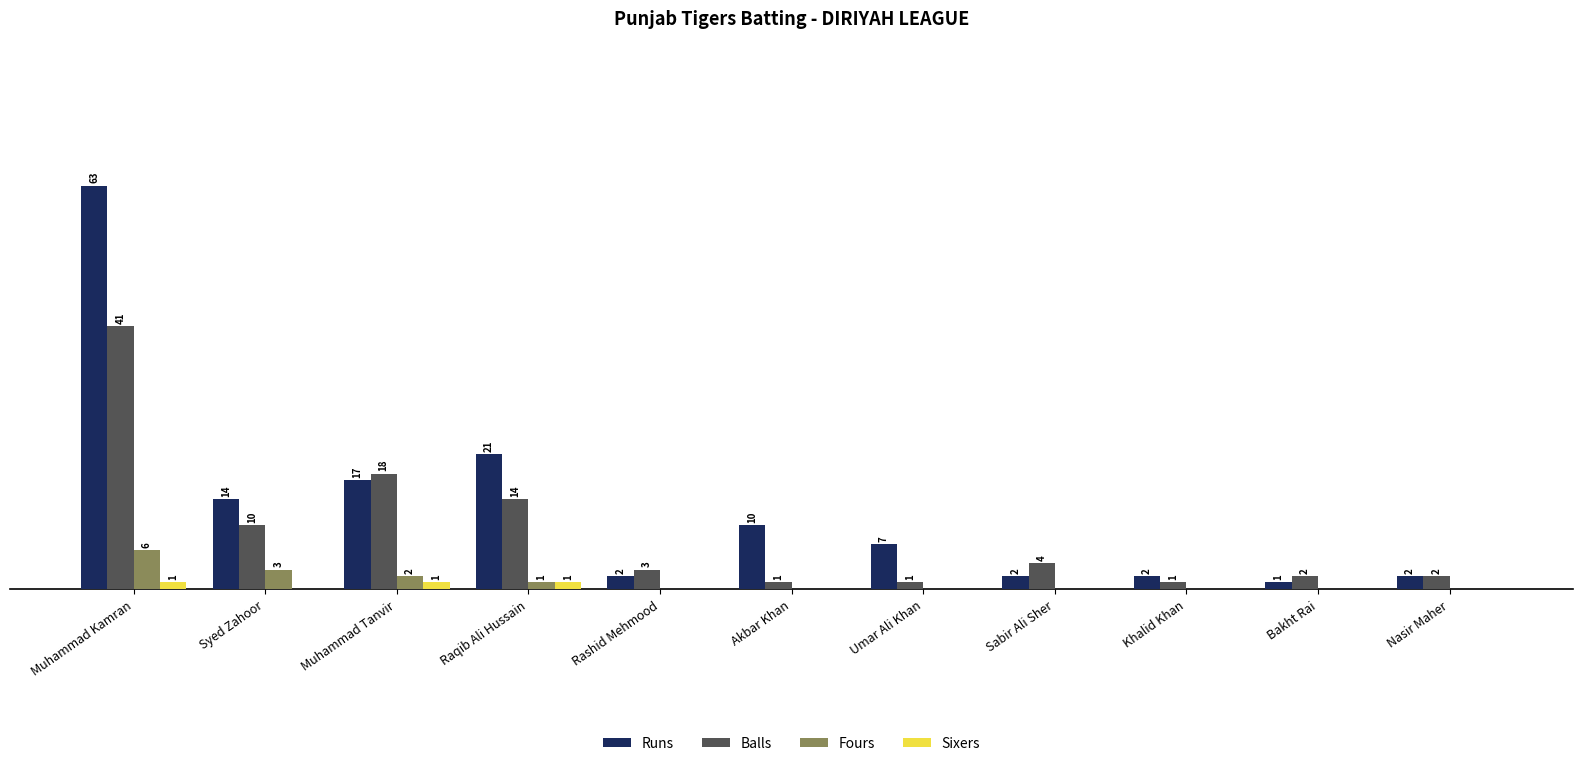

Are the bars horizontal?

No